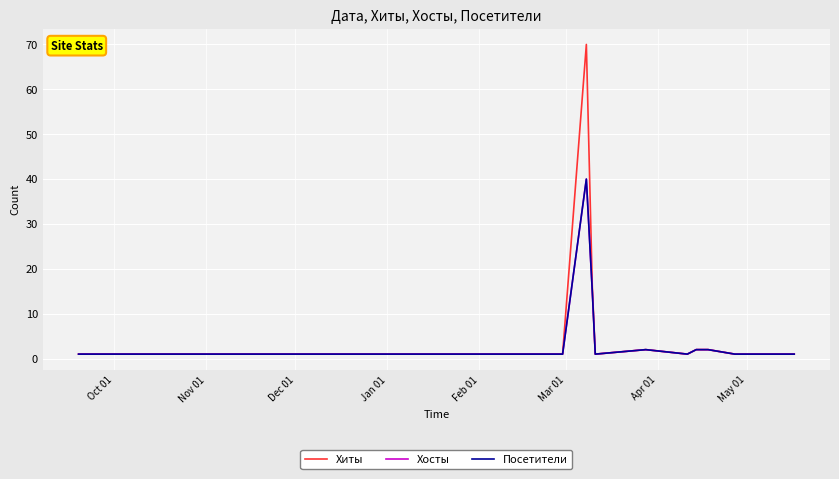

Which series has the widest spread of values?

Хиты